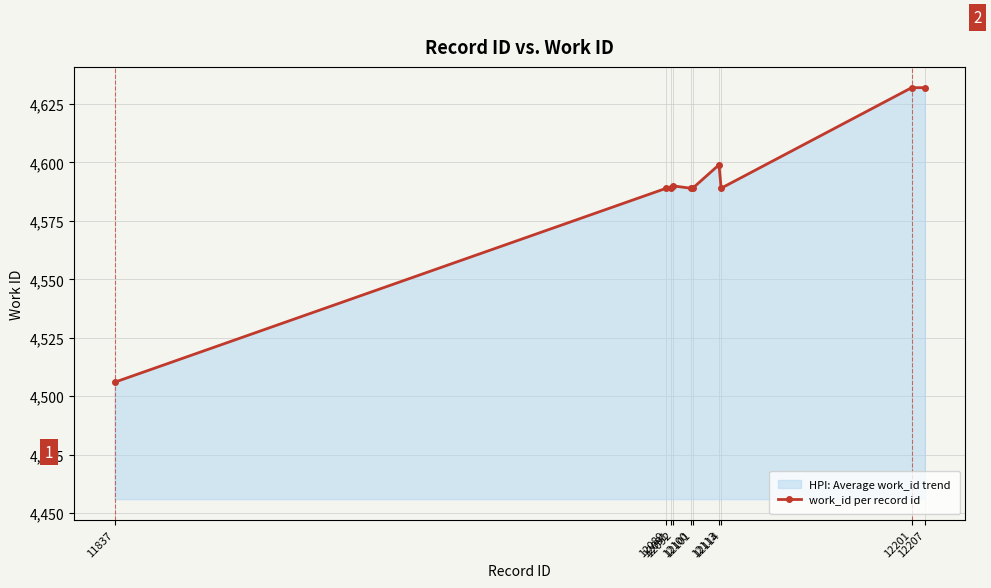

Which label corresponds to the largest value in the chart?

12201